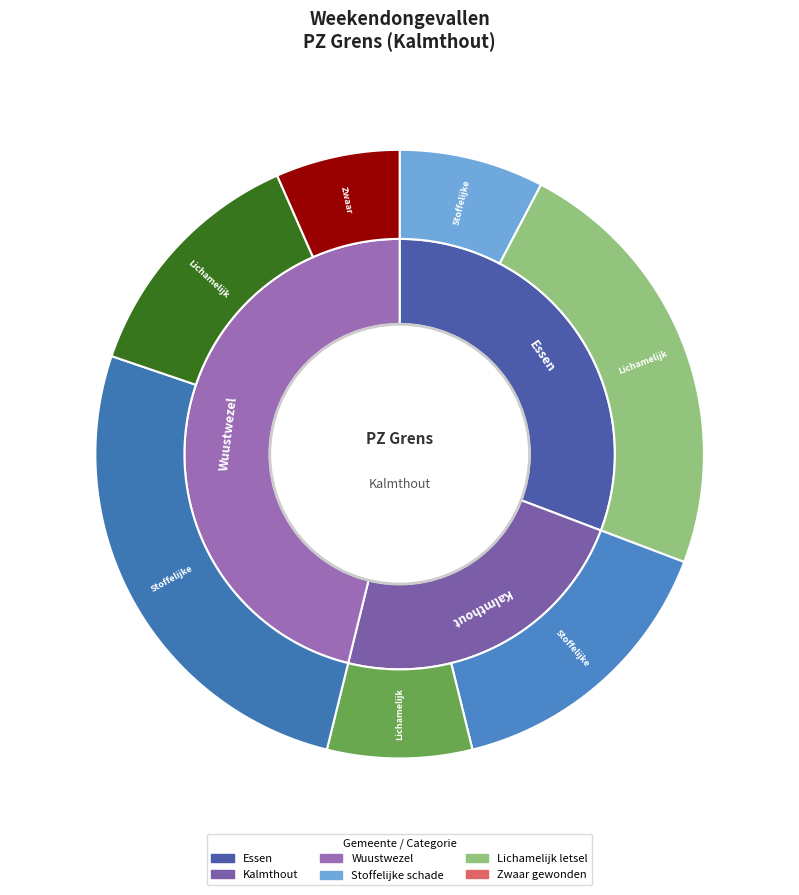

Count the number of slices in the pie.

3